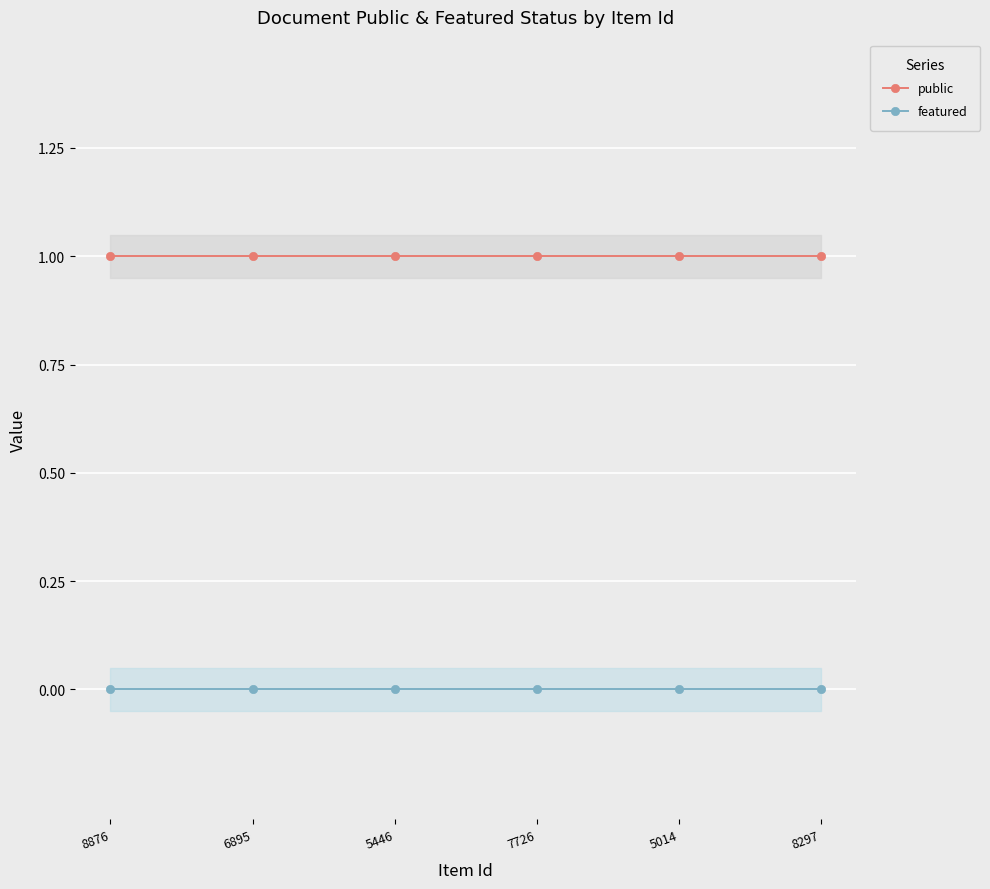

The public series shows 0 at 8297. True or false?

False